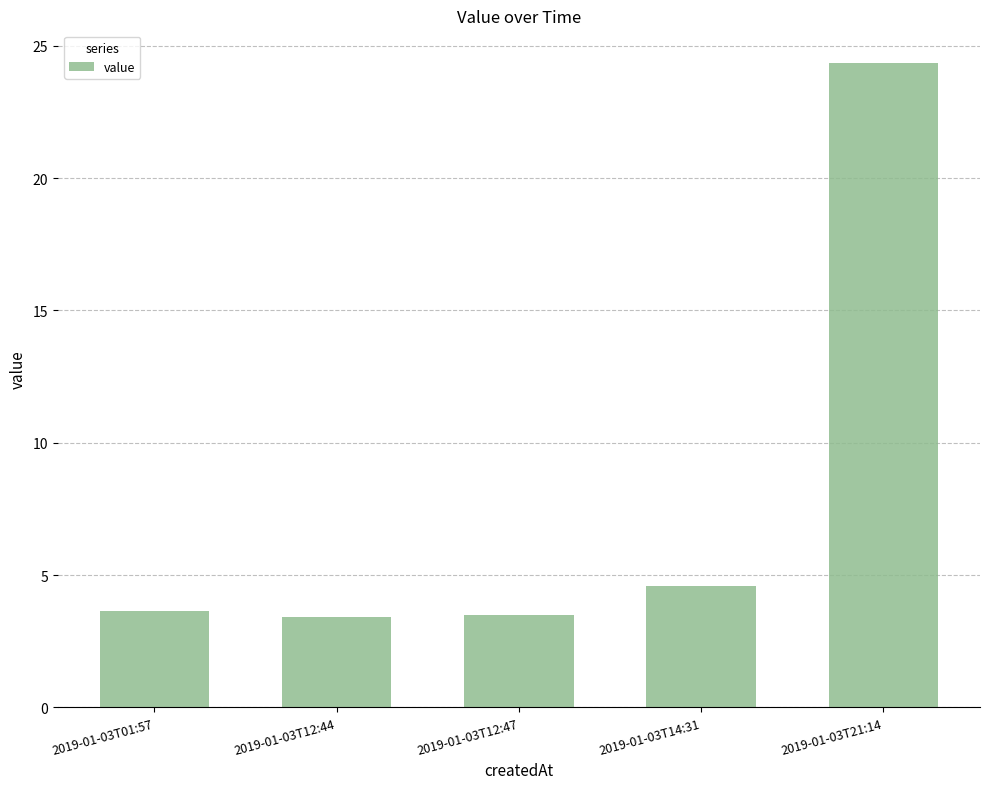

What is the greatest value displayed?

24.4